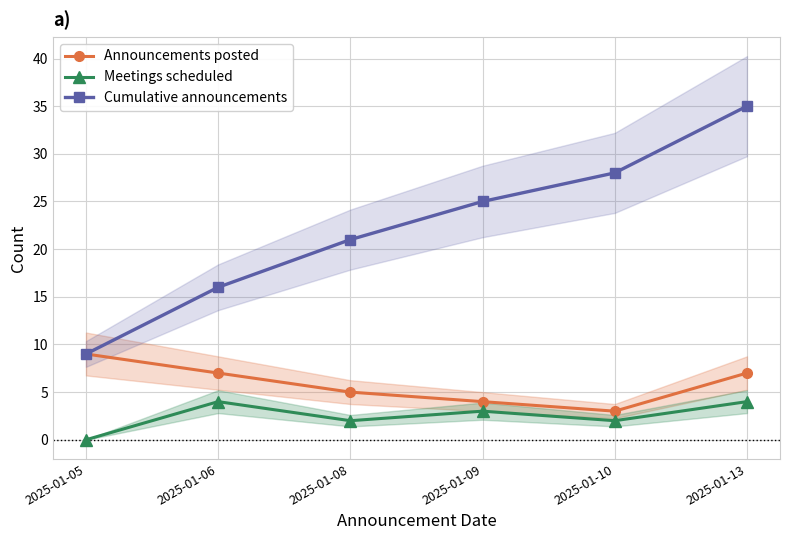

Is it true that Meetings scheduled equals 4 at 2025-01-13?

True